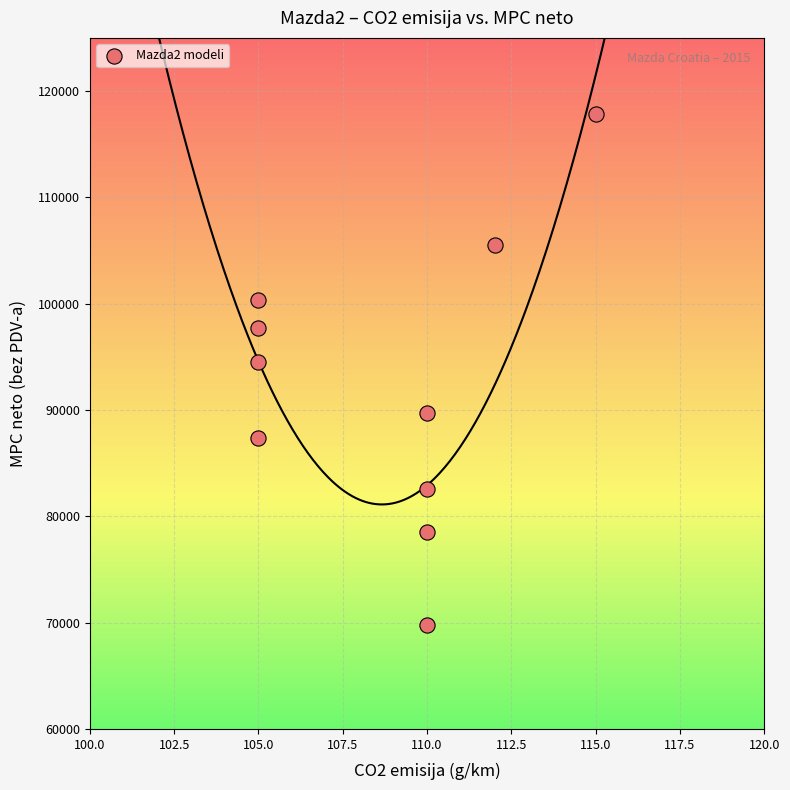

What Y value in the scatter plot is closest to 93780?

94552